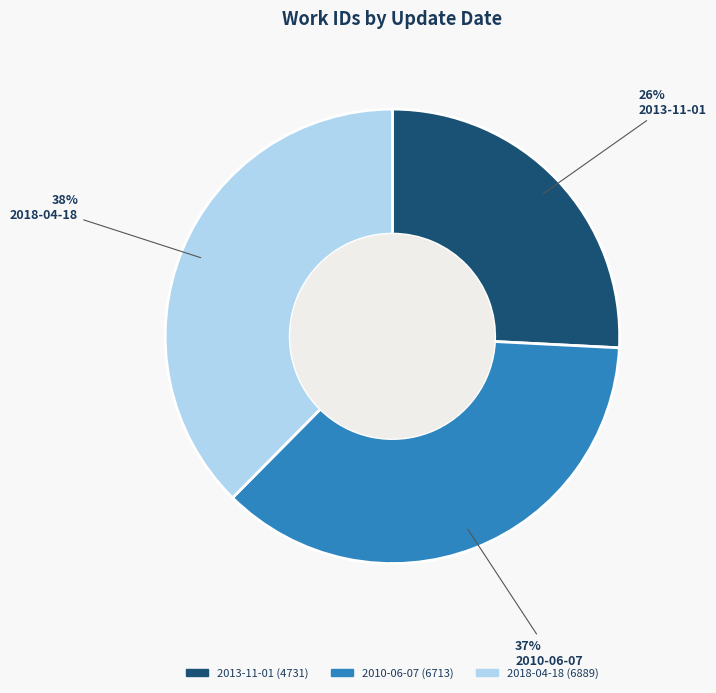

Count the number of slices in the pie.

3